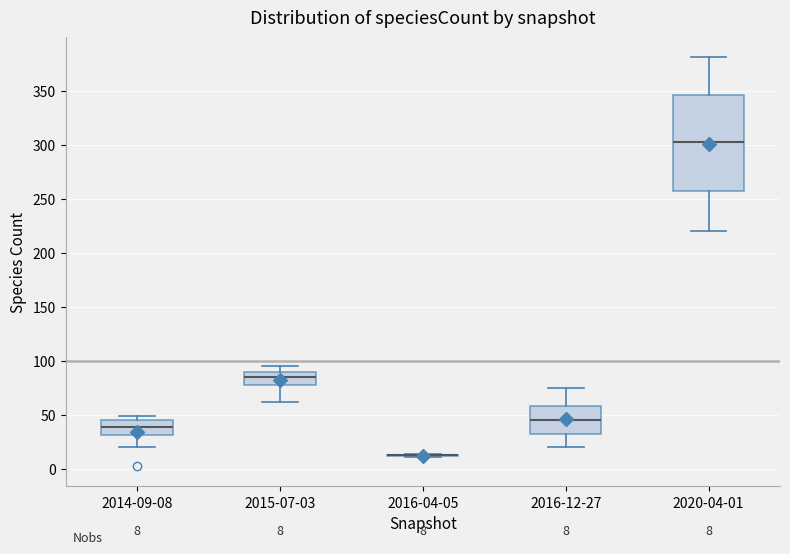

Comparing the boxes themselves (not the whiskers), which one is the tallest?

2020-04-01